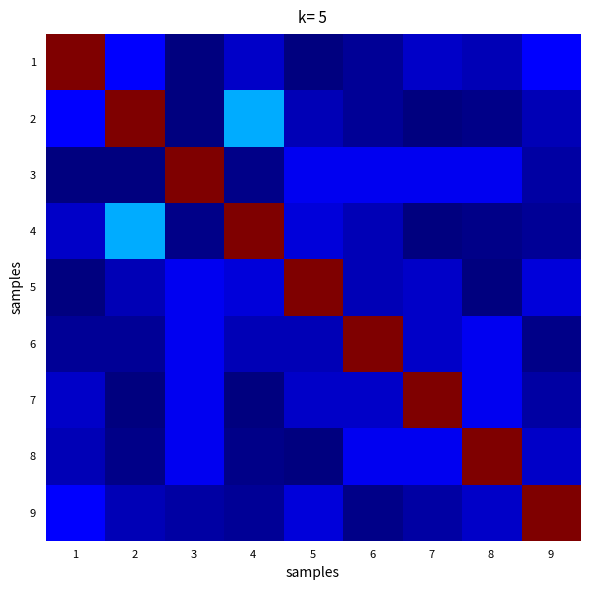

Which series has the largest total across all categories?

2